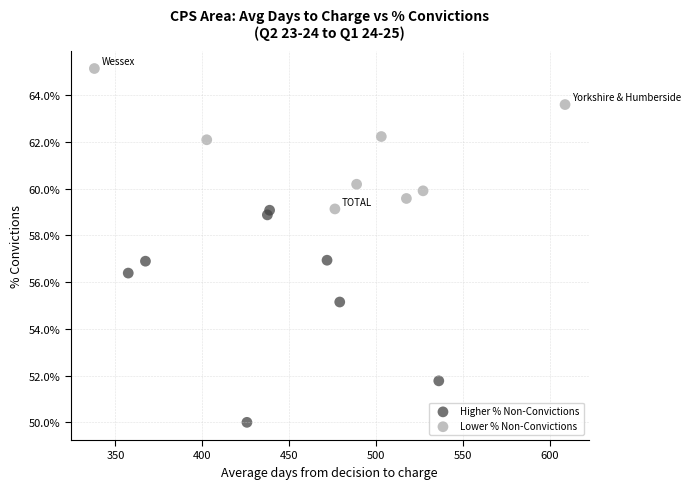

What are all the series names shown in the legend?

Higher % Non-Convictions, Lower % Non-Convictions